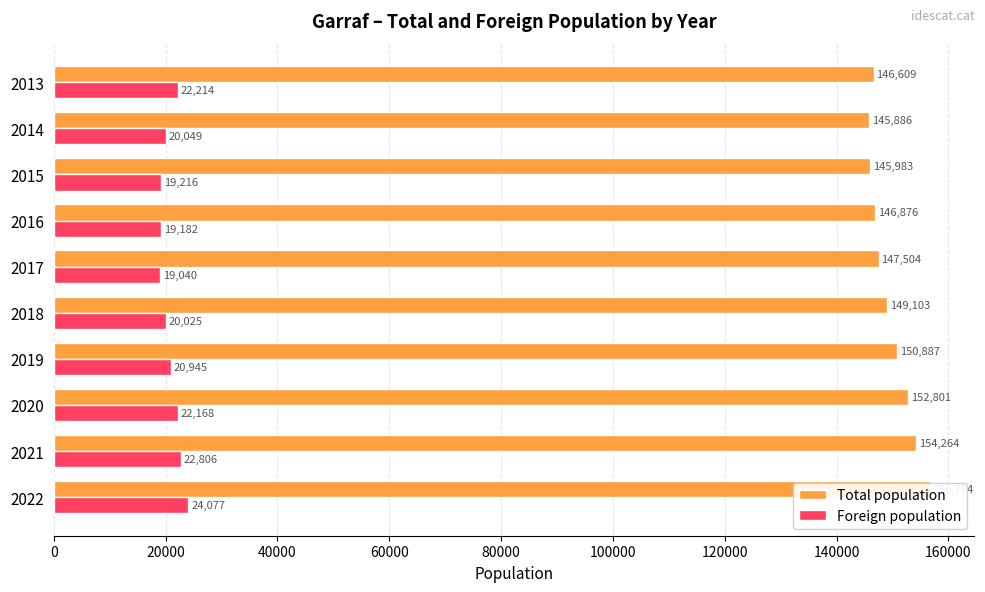

Which series has the largest range (max minus min)?

Total population